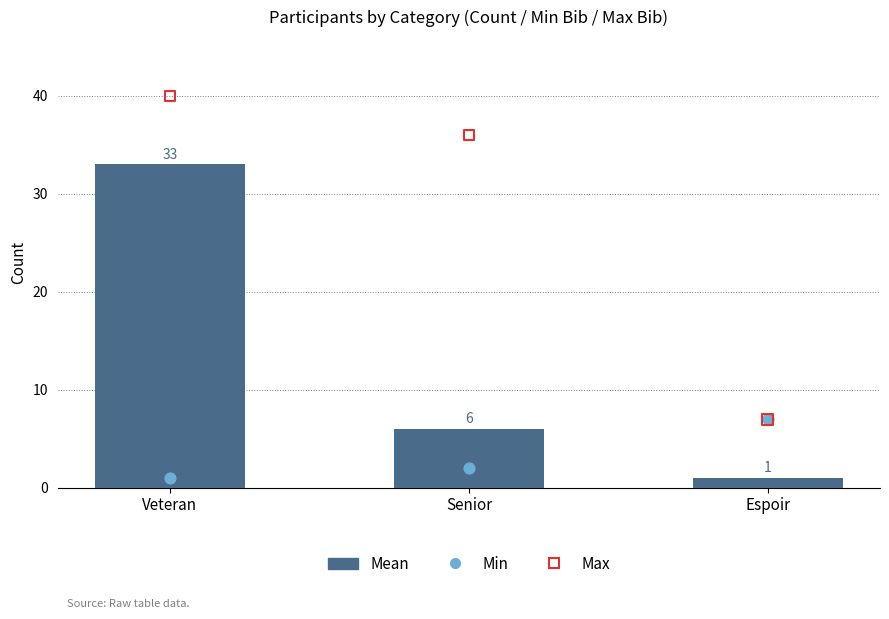

Is the value of Mean at Senior greater than the value of Min at Senior?

Yes